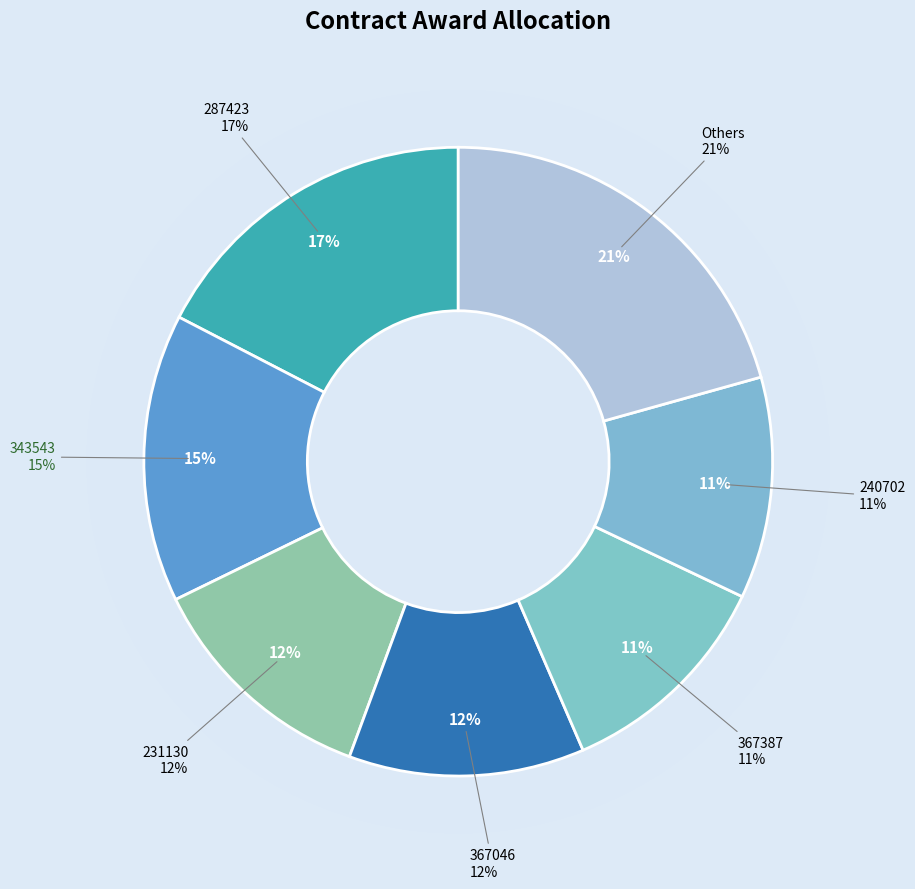

True or false: 367387 accounts for 11% of the total.

True